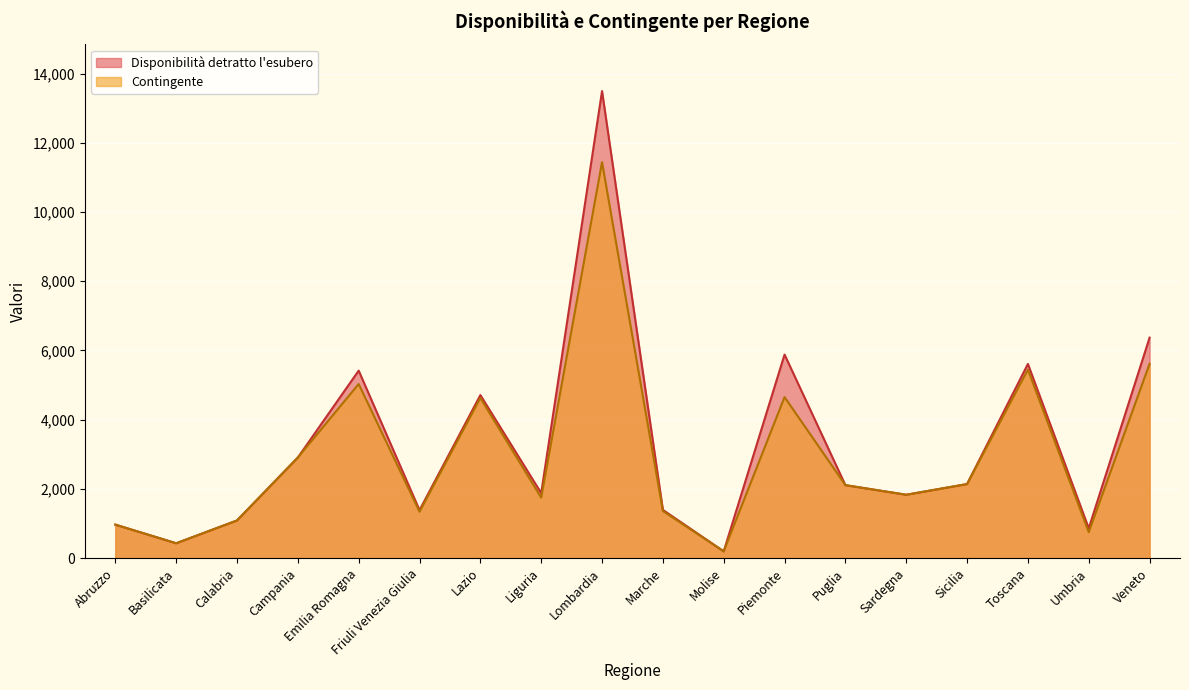

Which category has the lowest value in the Contingente series?

Molise